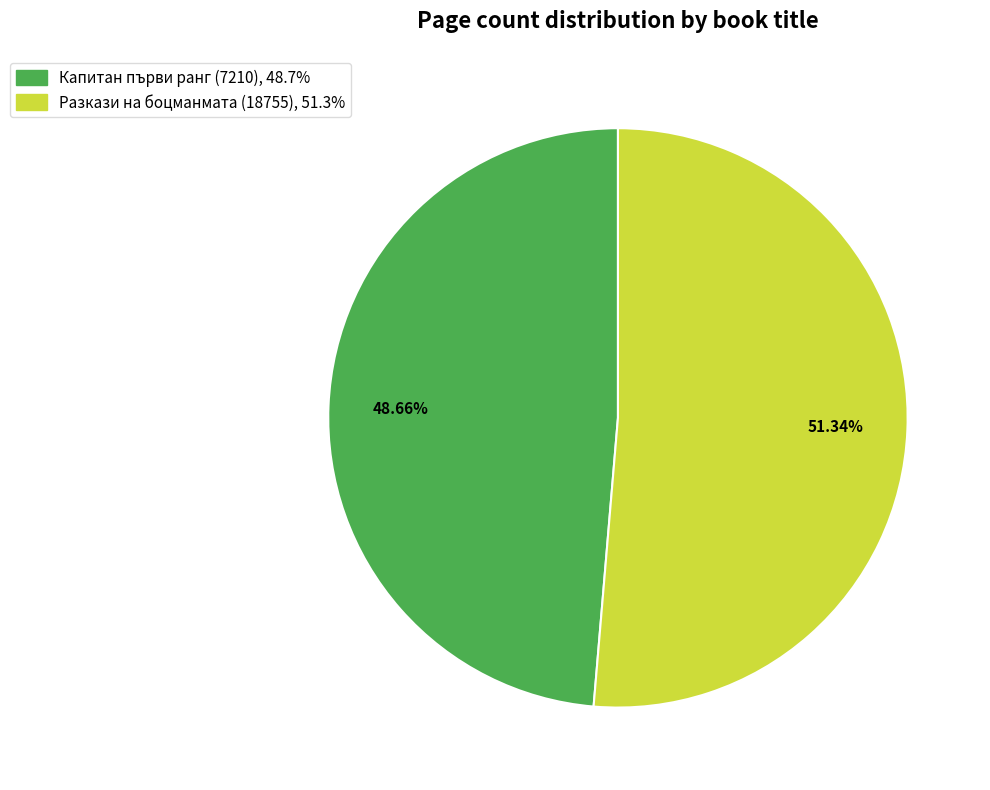

Rank the categories by value from highest to lowest.

Разкази на боцманмата (18755), Капитан първи ранг (7210)